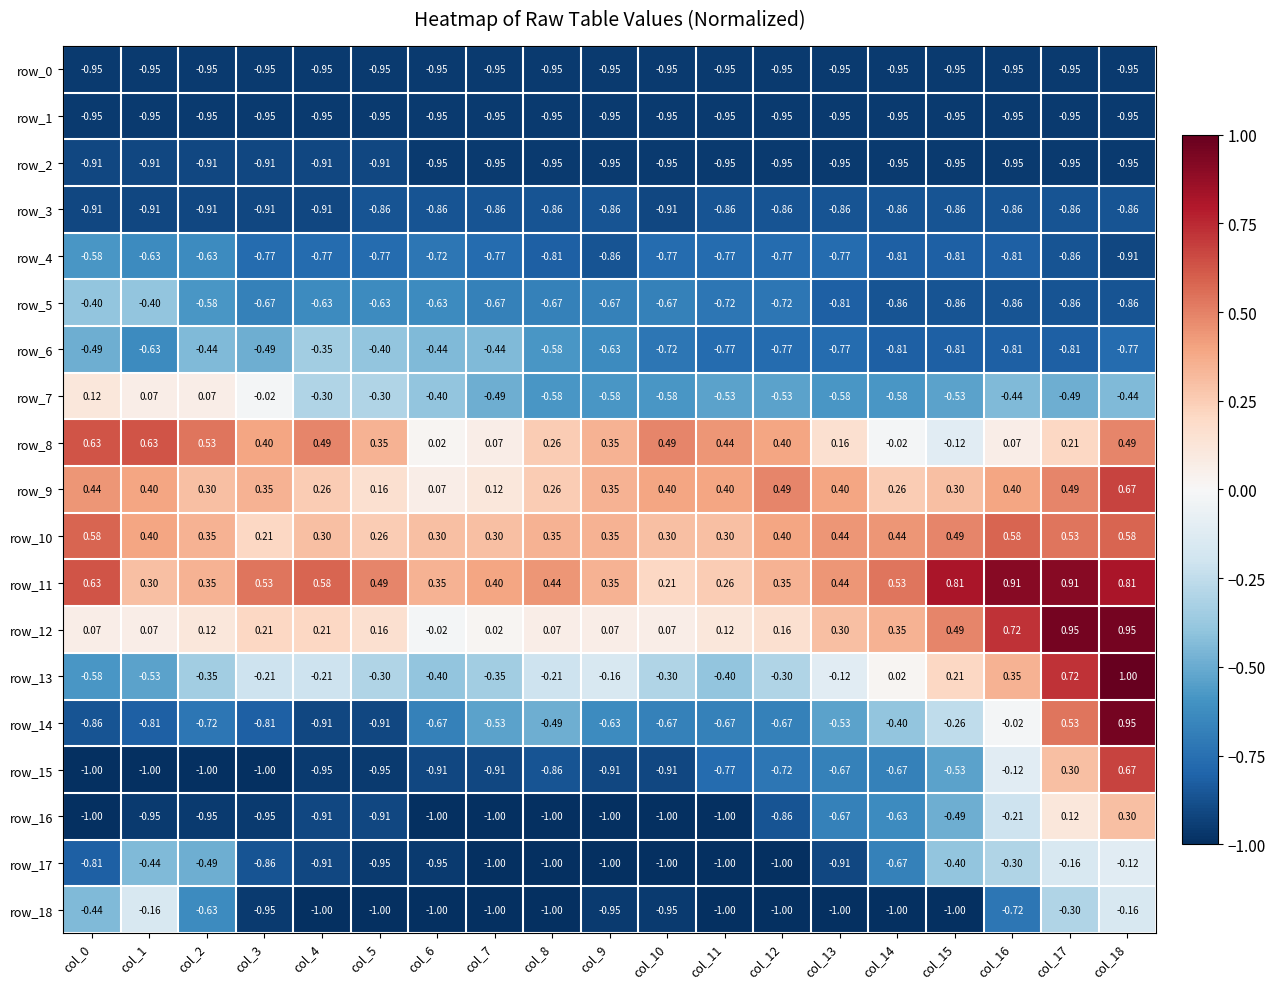

Is the value of row_1 at col_6 greater than the value of row_16 at col_6?

Yes